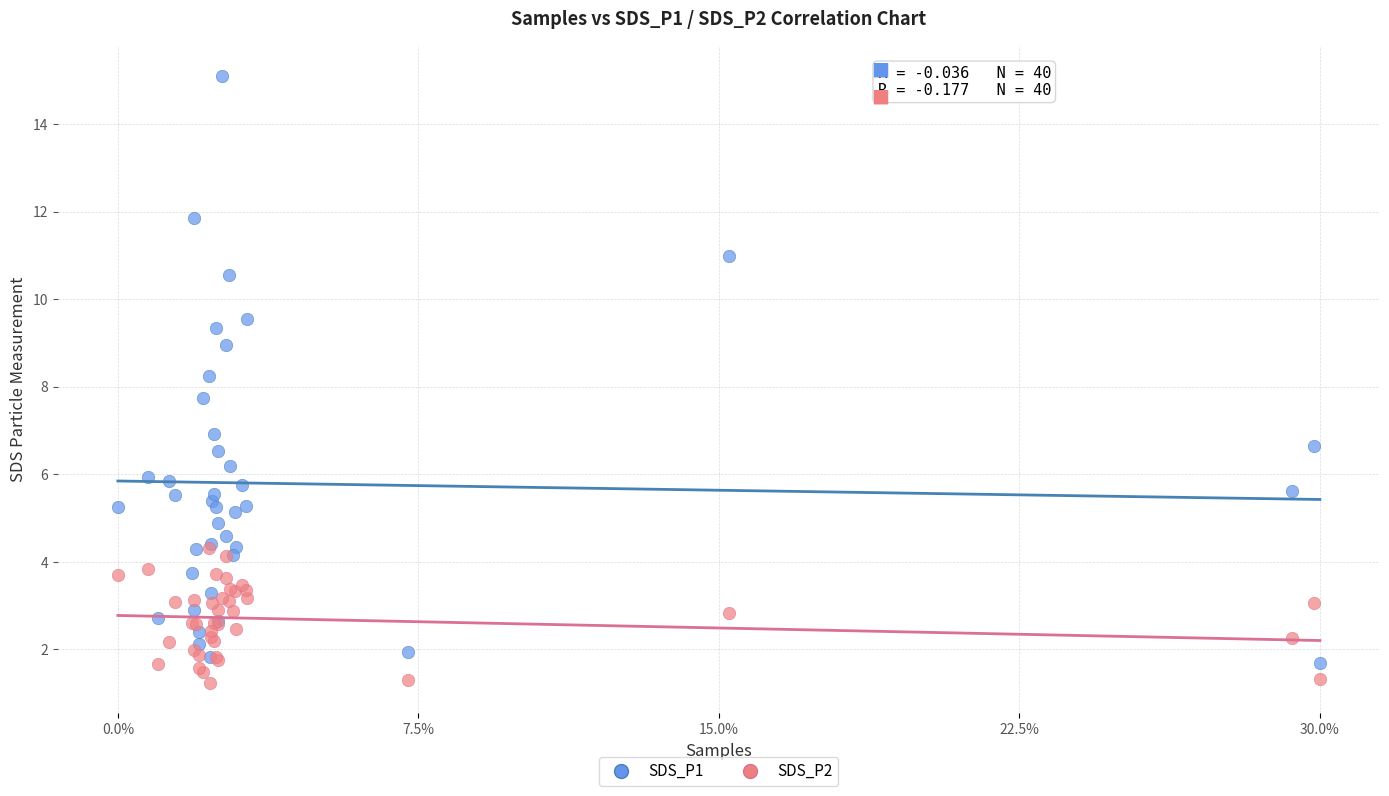

What are all the series names shown in the legend?

SDS_P1, SDS_P2